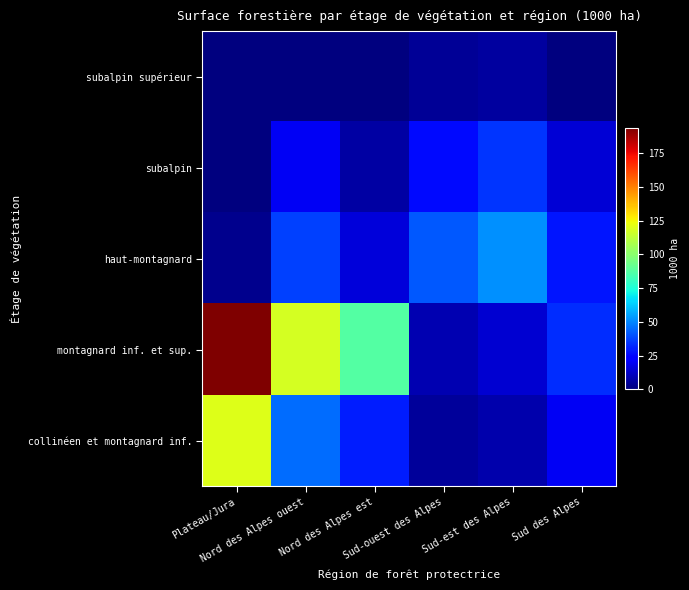

At how many categories does at least one series exceed 102?

2